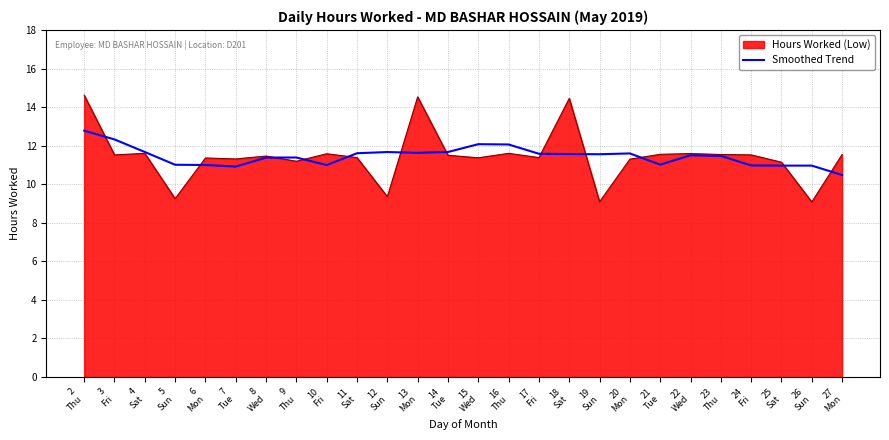

Which series has the largest range (max minus min)?

Hours Worked (Low)